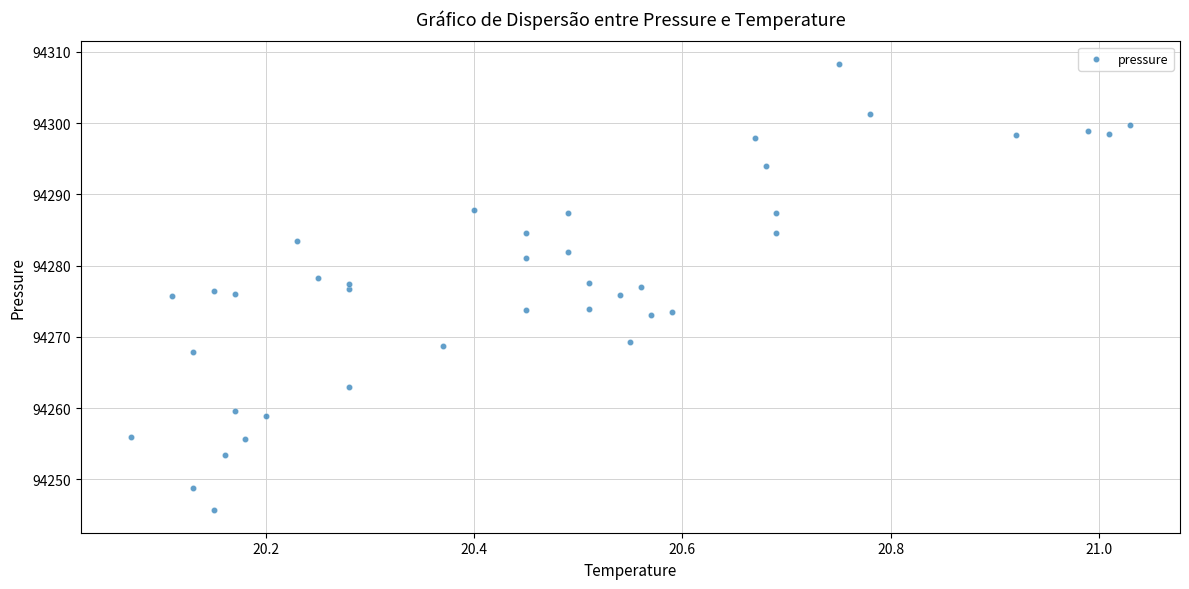

What is the range of X values (max minus min)?

1.0